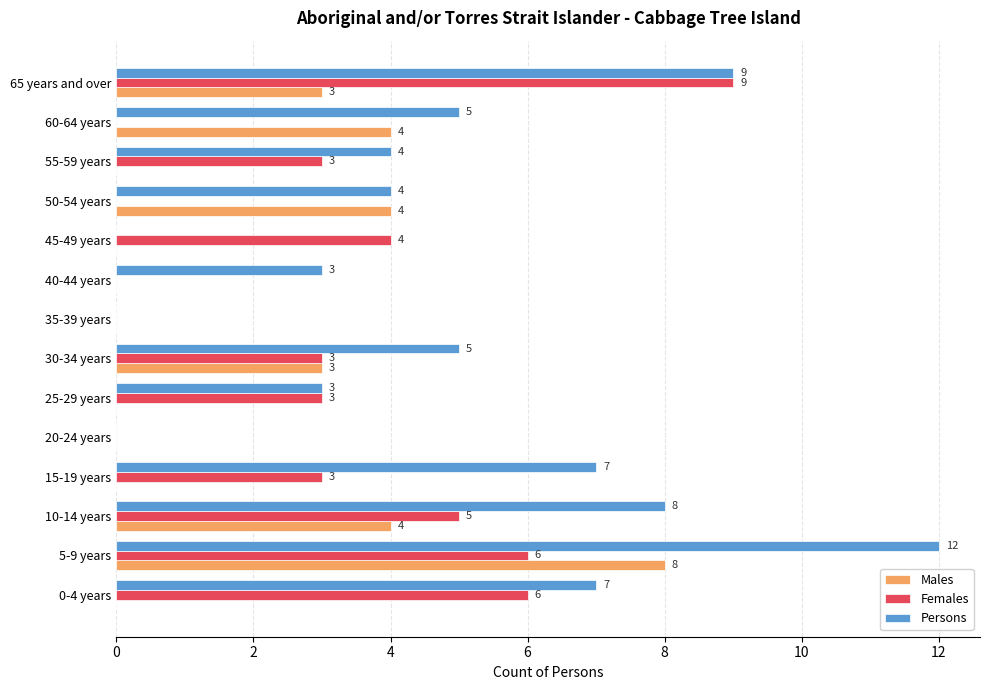

What is the highest value of the Females series?

9